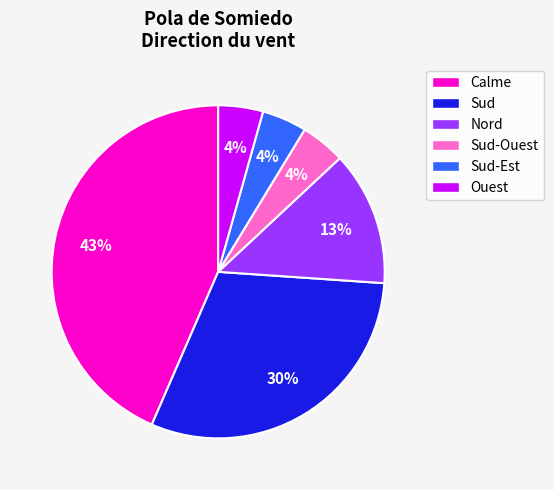

Is there a majority slice in this chart?

No